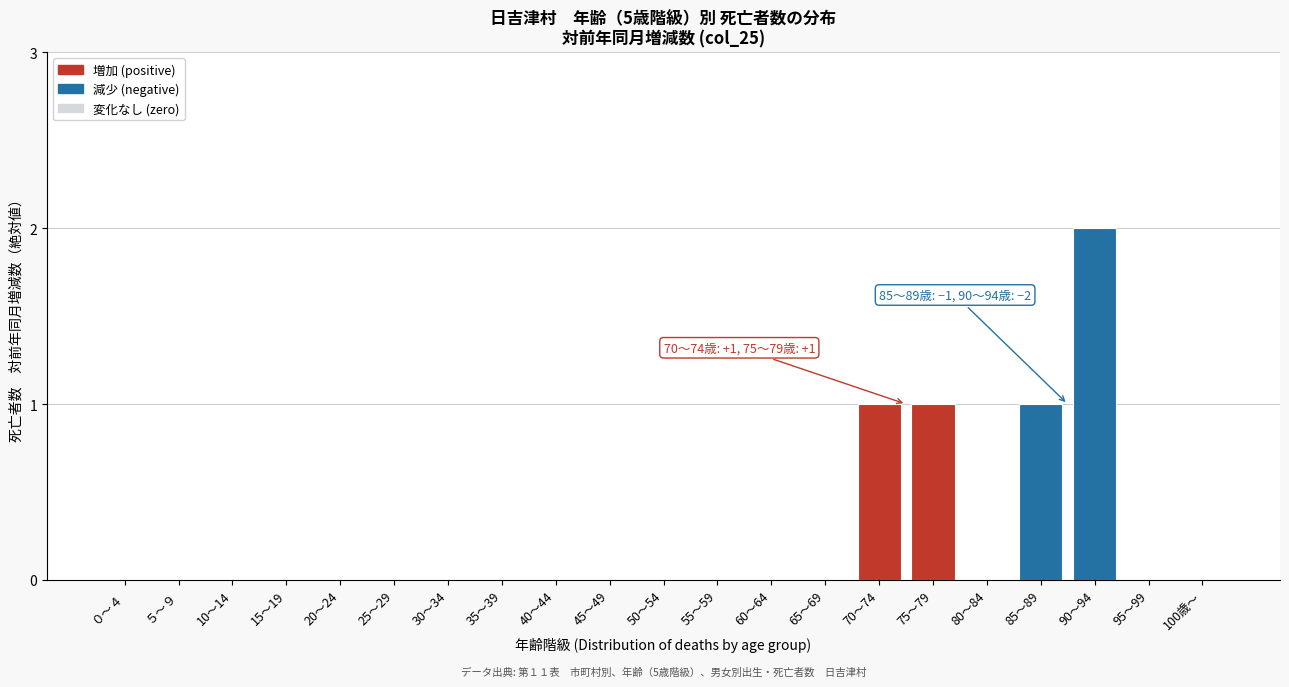

Reading left to right, list all the values displayed in this chart.

０～４=0	５～９=0	10～14=0	15～19=0	20～24=0	25～29=0	30～34=0	35～39=0	40～44=0	45～49=0	50～54=0	55～59=0	60～64=0	65～69=0	70～74=1	75～79=1	80～84=0	85～89=1	90～94=2	95～99=0	100歳～=0